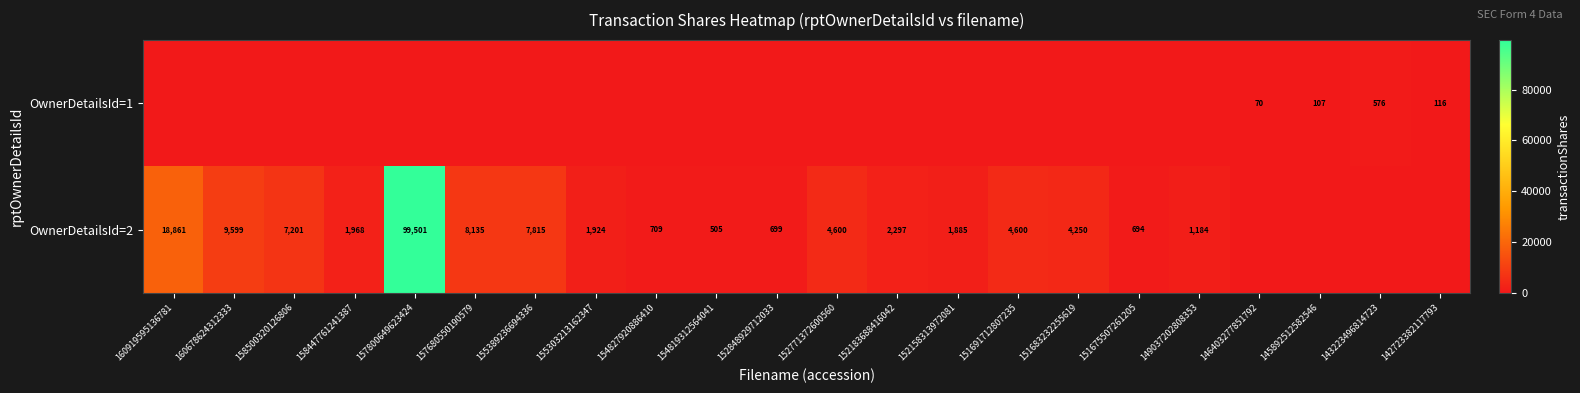

What is the sum of the OwnerDetailsId=2 values at 151675507261205 and 152771372600560?

5294